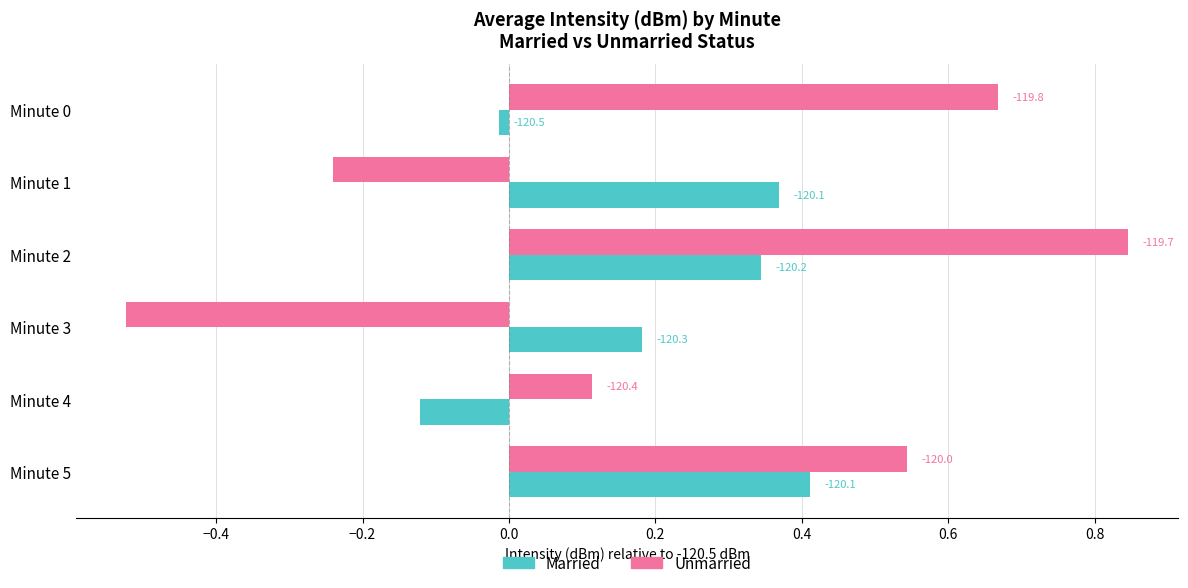

Reading left to right, list all the values displayed in this chart.

Married: -0.0	0.4	0.3	0.2	-0.1	0.4
Unmarried: 0.7	-0.2	0.8	-0.5	0.1	0.5